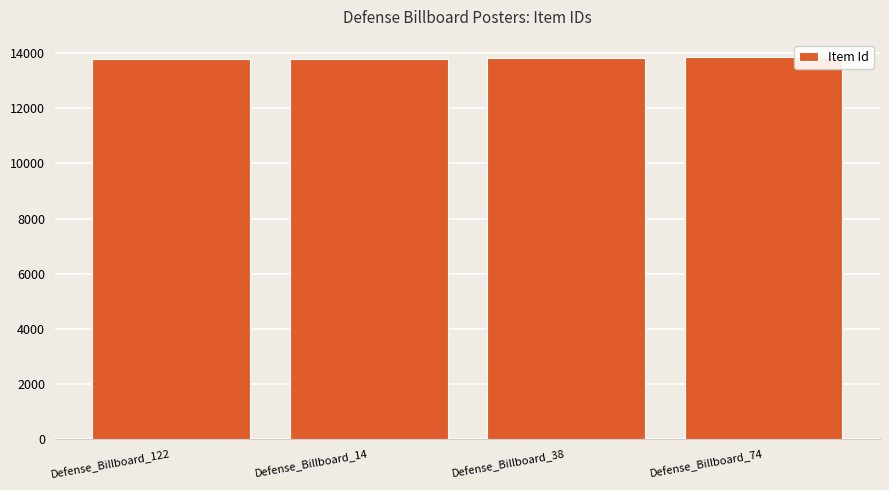

What is the sum of all values?

55304